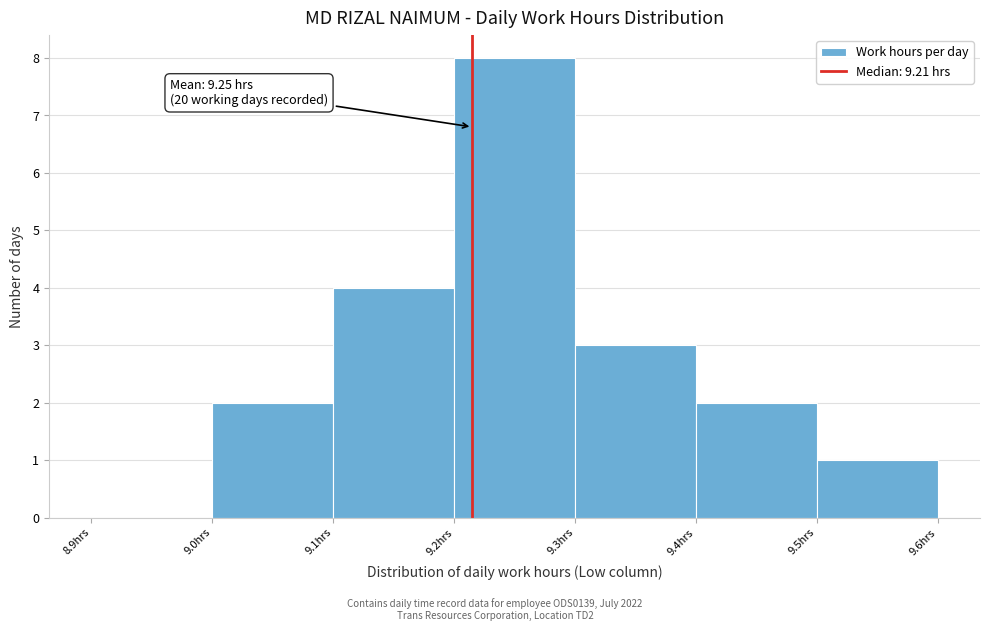

Which range on the x-axis has the tallest bar?

9.2 to 9.3